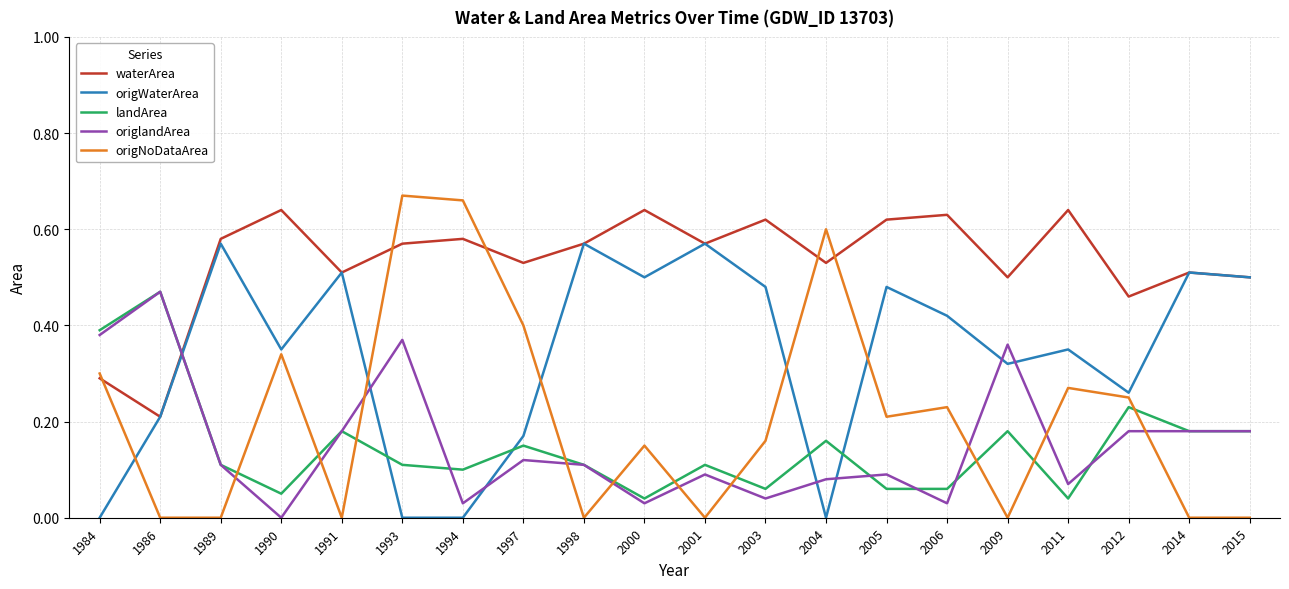

What is the sum of all waterArea values?

10.7